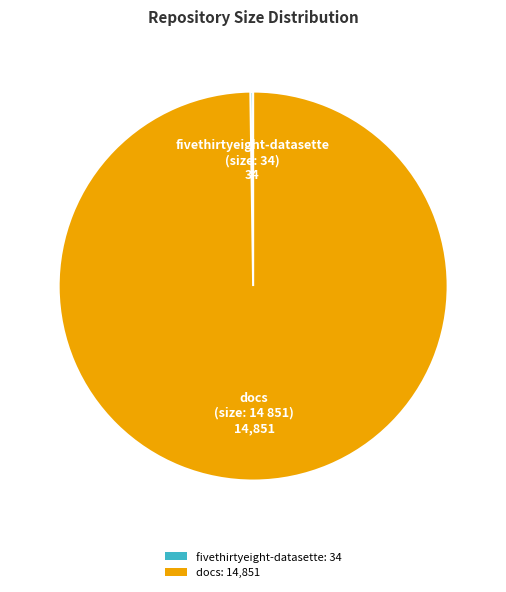

Which category has the biggest portion of the pie?

docs: 14,851